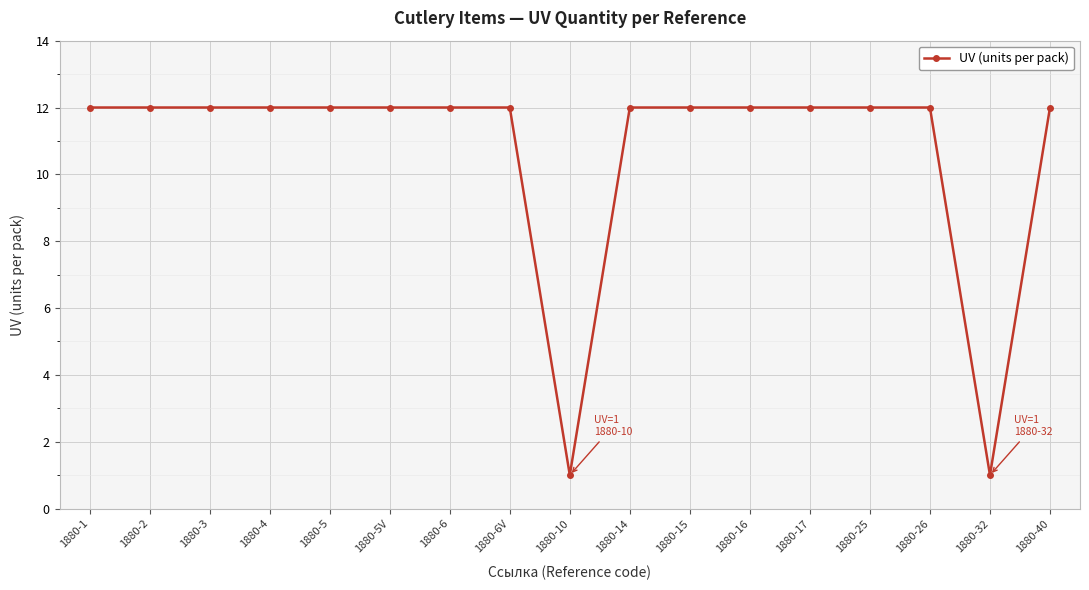

What is the label of the 4th point from the left?

1880-4